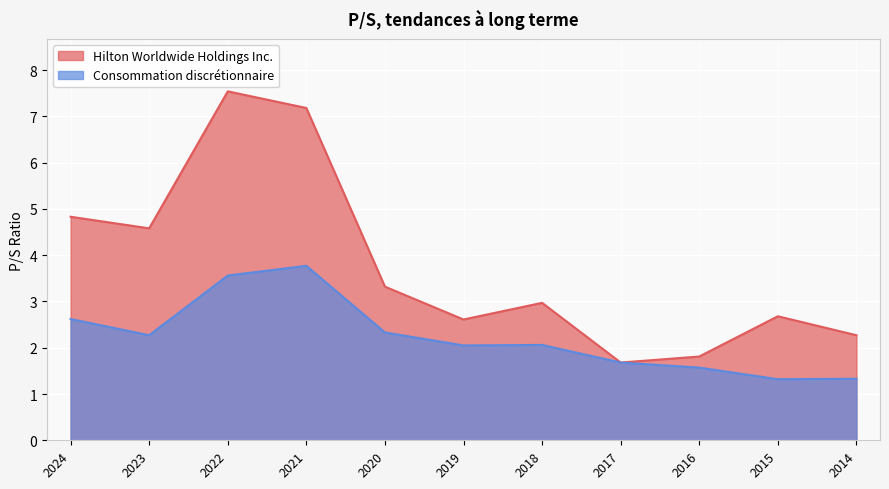

What is the value of the Hilton Worldwide Holdings Inc. point at the 3rd from the left?

7.5